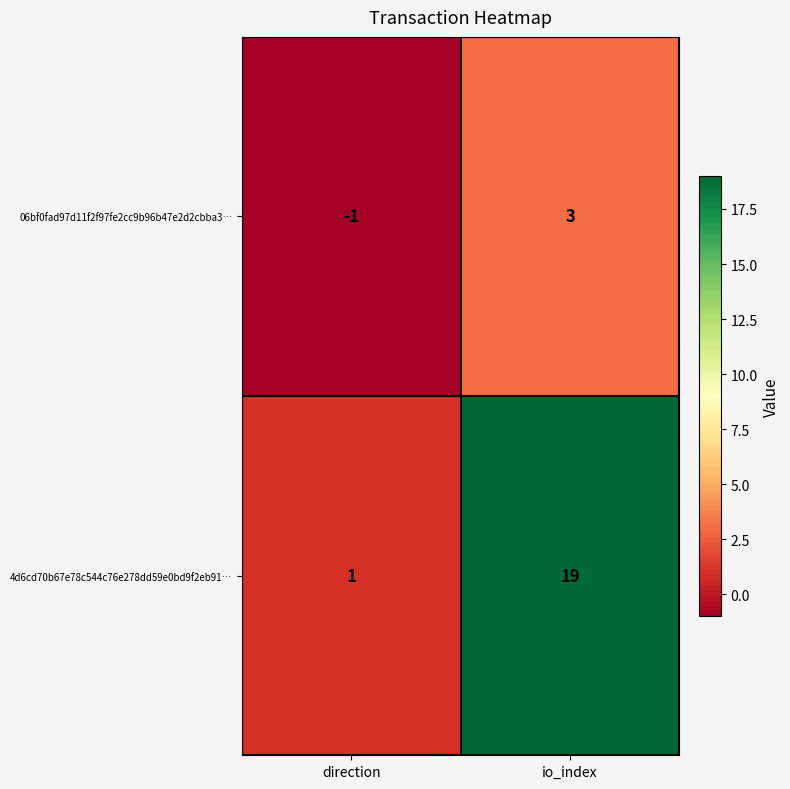

Count the number of data series in this chart.

2